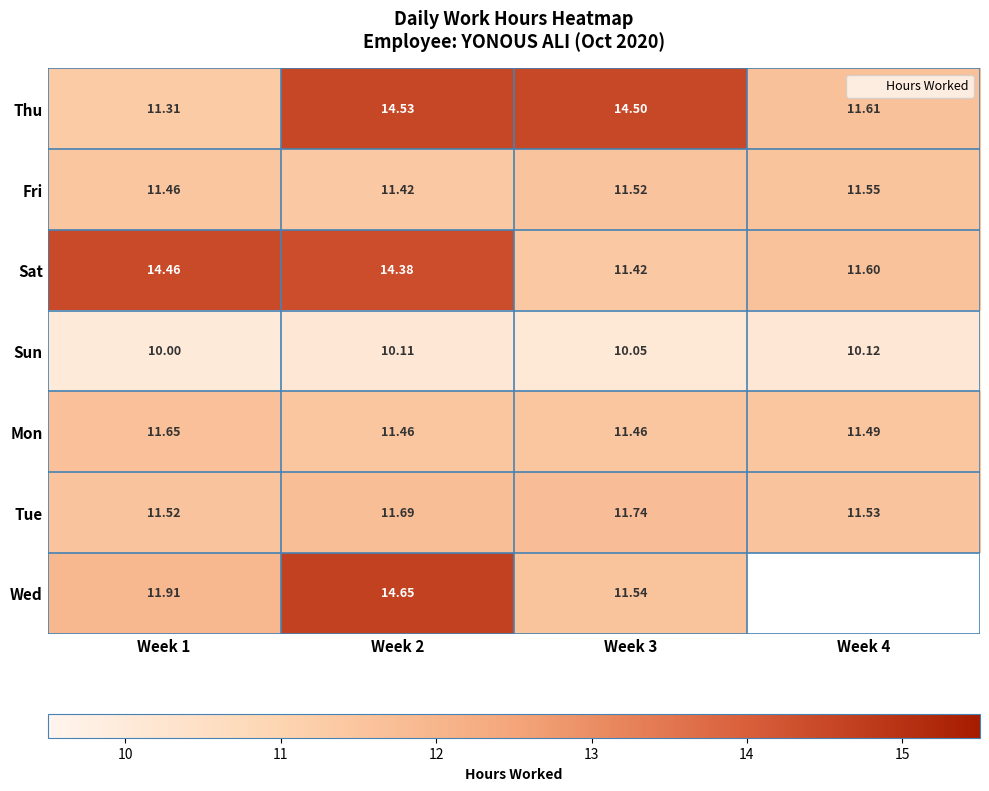

At how many categories does at least one series exceed 14?

3